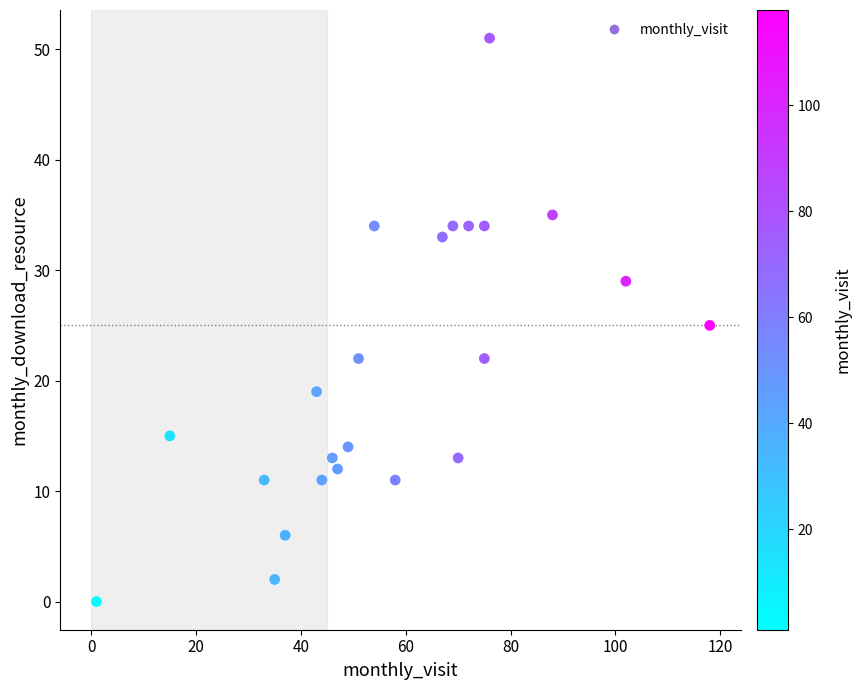

What is the range of X values (max minus min)?

117